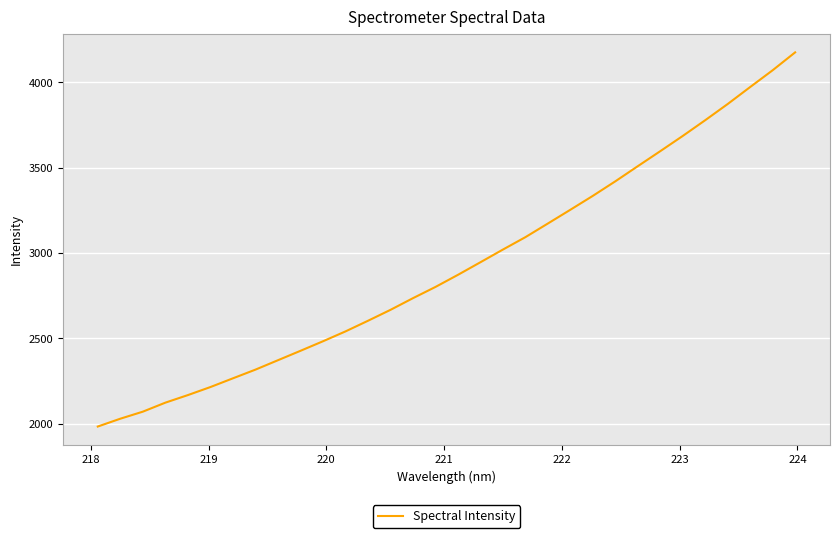

What is the greatest value displayed?

4174.4